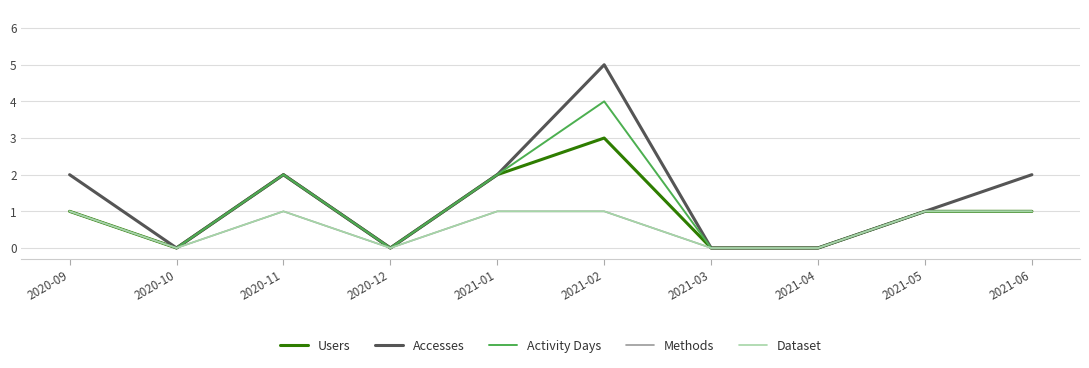

Does the chart have visible grid lines?

Yes